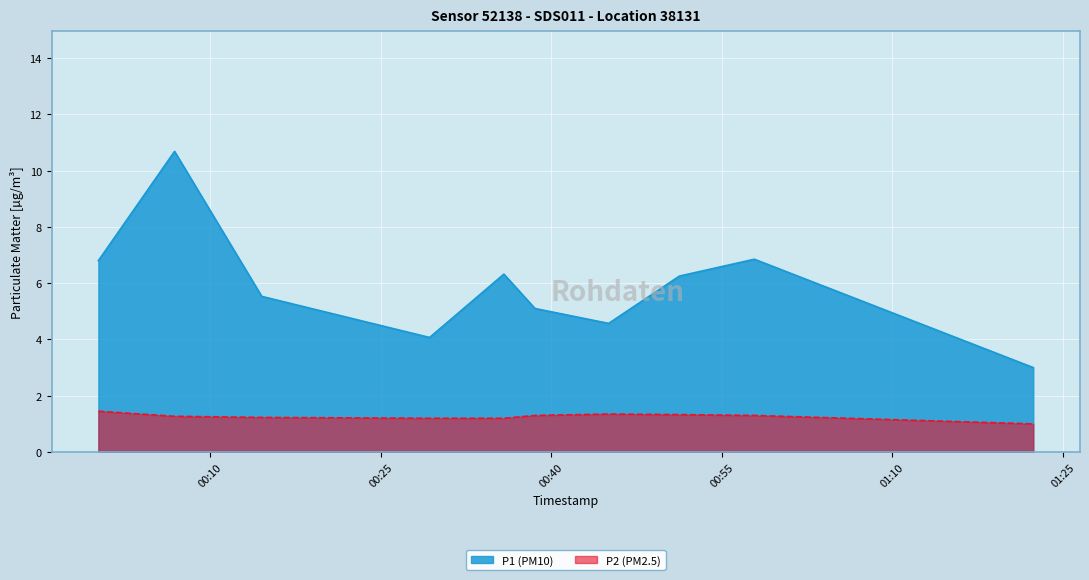

Reading left to right, extract all data points from this chart.

P1: 6.8	10.7	5.5	4.1	6.3	5.1	4.6	6.2	6.8	3.0
P2: 1.4	1.3	1.2	1.2	1.2	1.3	1.4	1.3	1.3	1.0